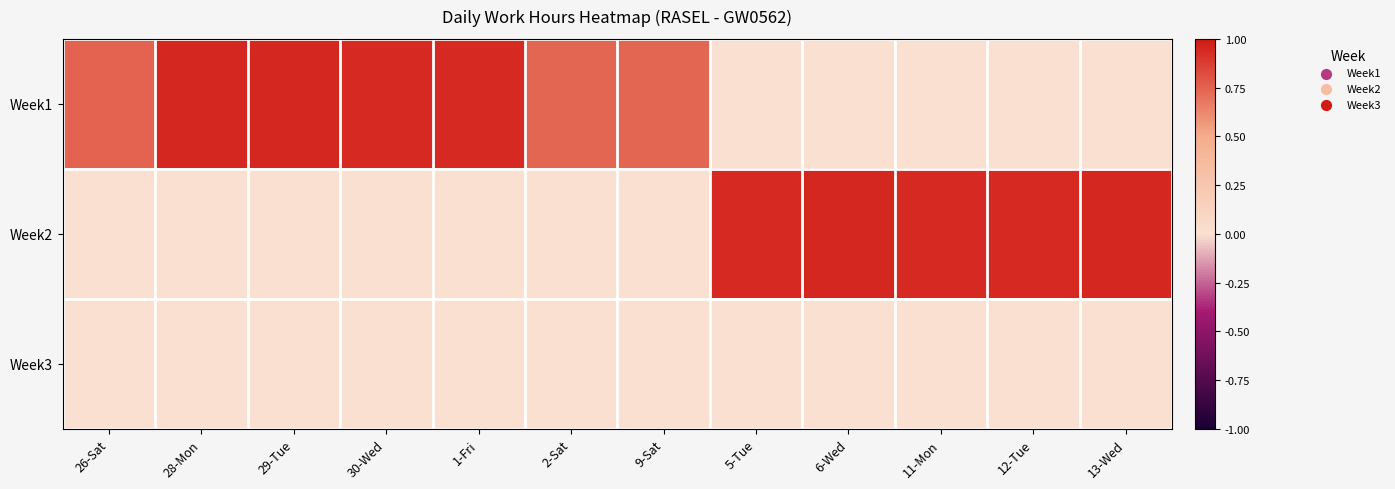

What is the total value across all series at 6-Wed?

0.9